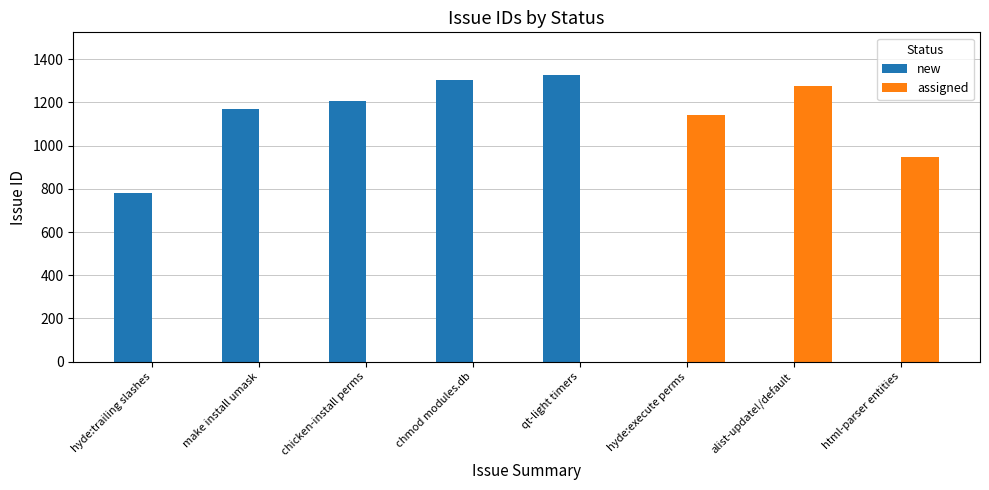

What is the highest value of the assigned series?

1276